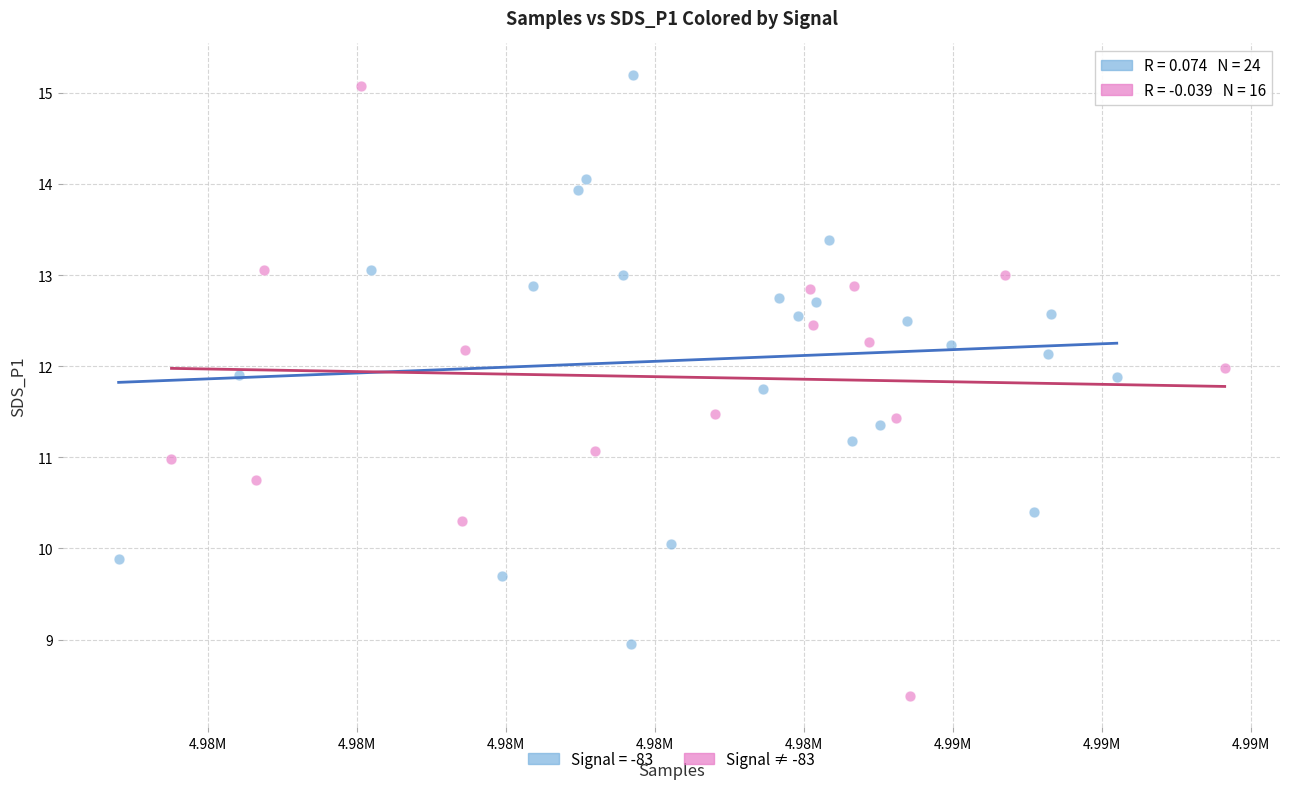

Which series reaches the minimum Y coordinate?

Signal ≠ -83